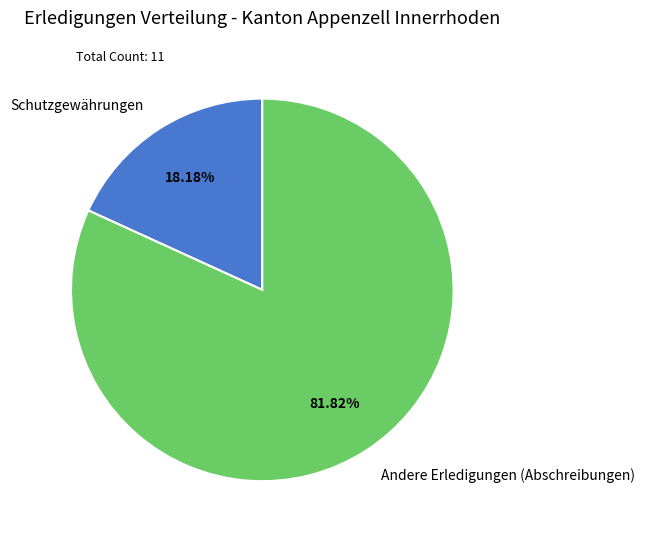

How many segments does this pie chart have?

2